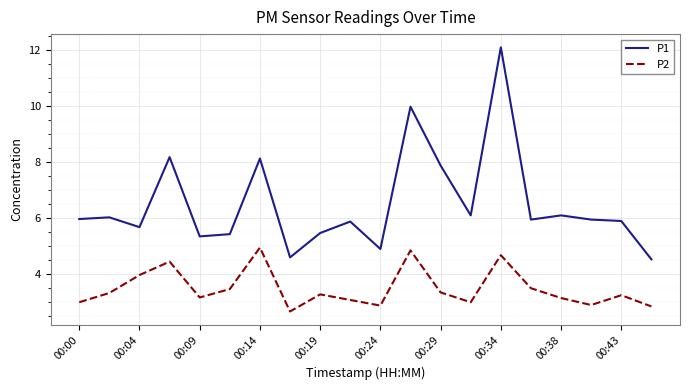

True or false: P2 and P1 cross at least once.

False